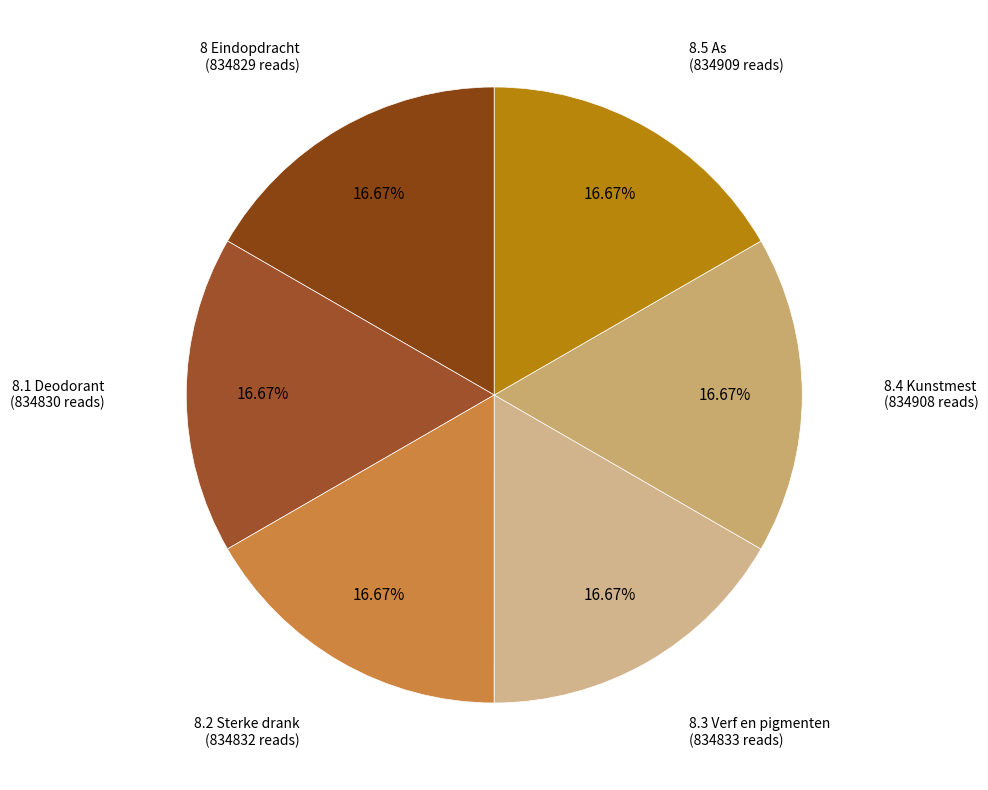

How much of the chart is everything except 8.5 As?

83.3%